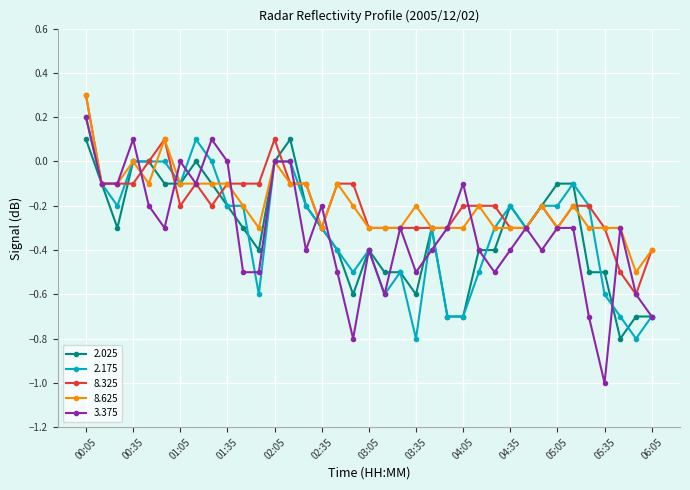

What is the lowest value of the 8.625 series?

-0.5